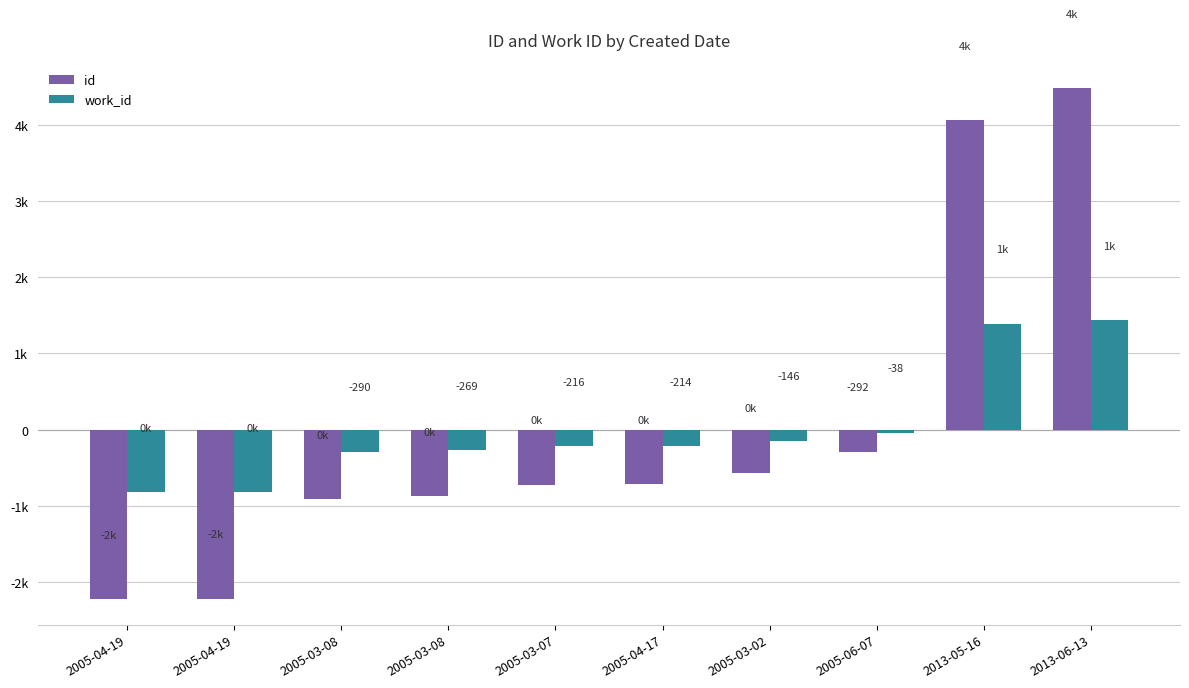

What are all the series names shown in the legend?

id, work_id